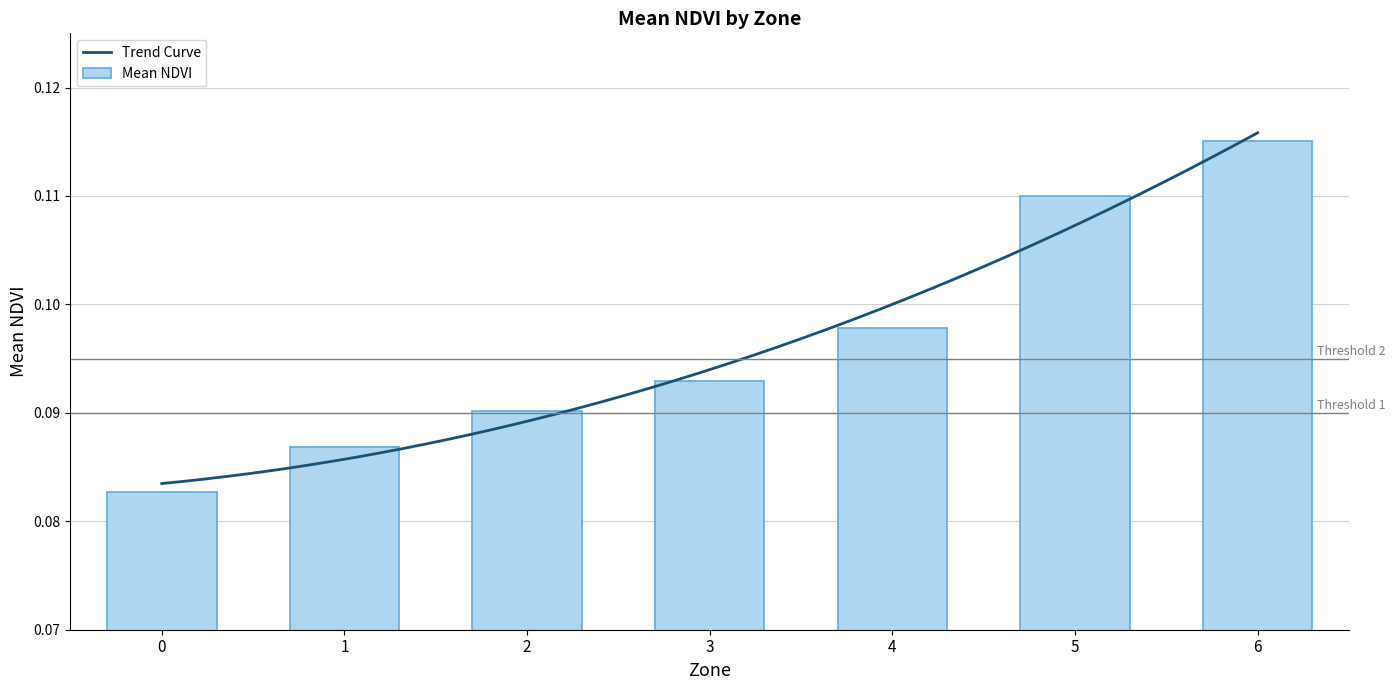

Read the value at 2.

0.1